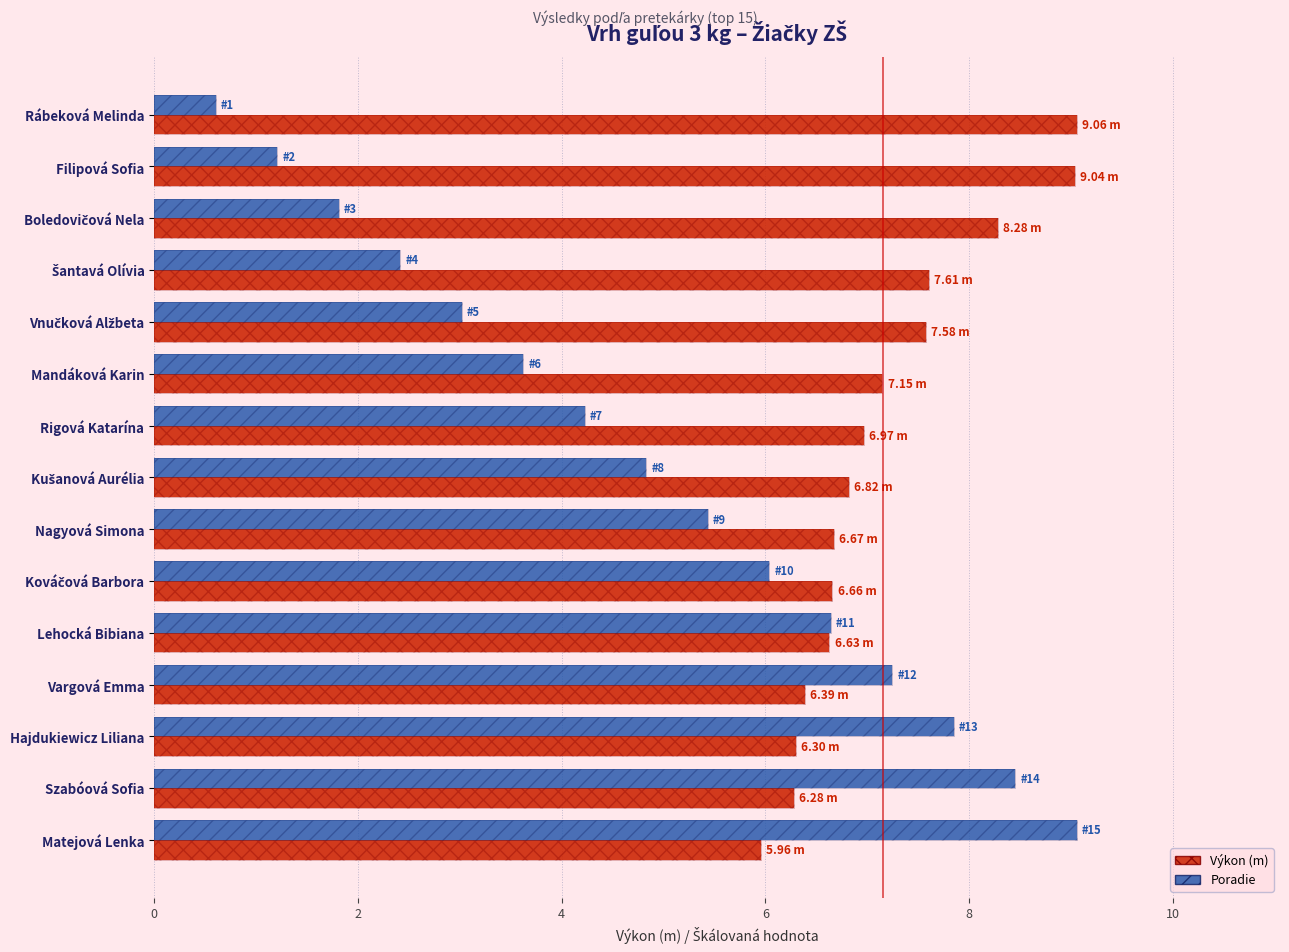

What is the spread (max minus min) of values at Rábeková Melinda?

8.5